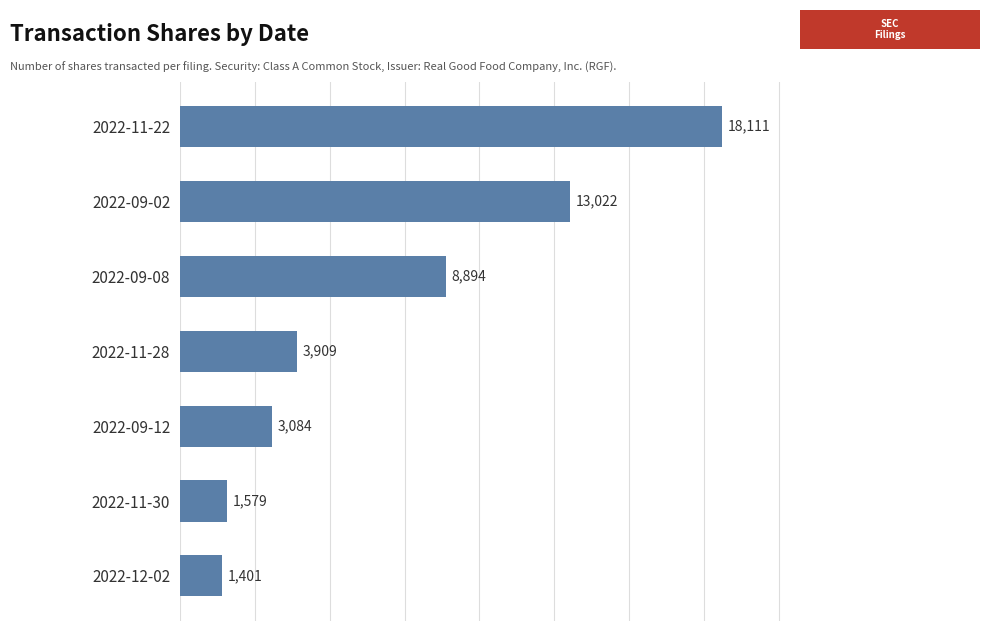

What is the minimum value shown in the chart?

1401